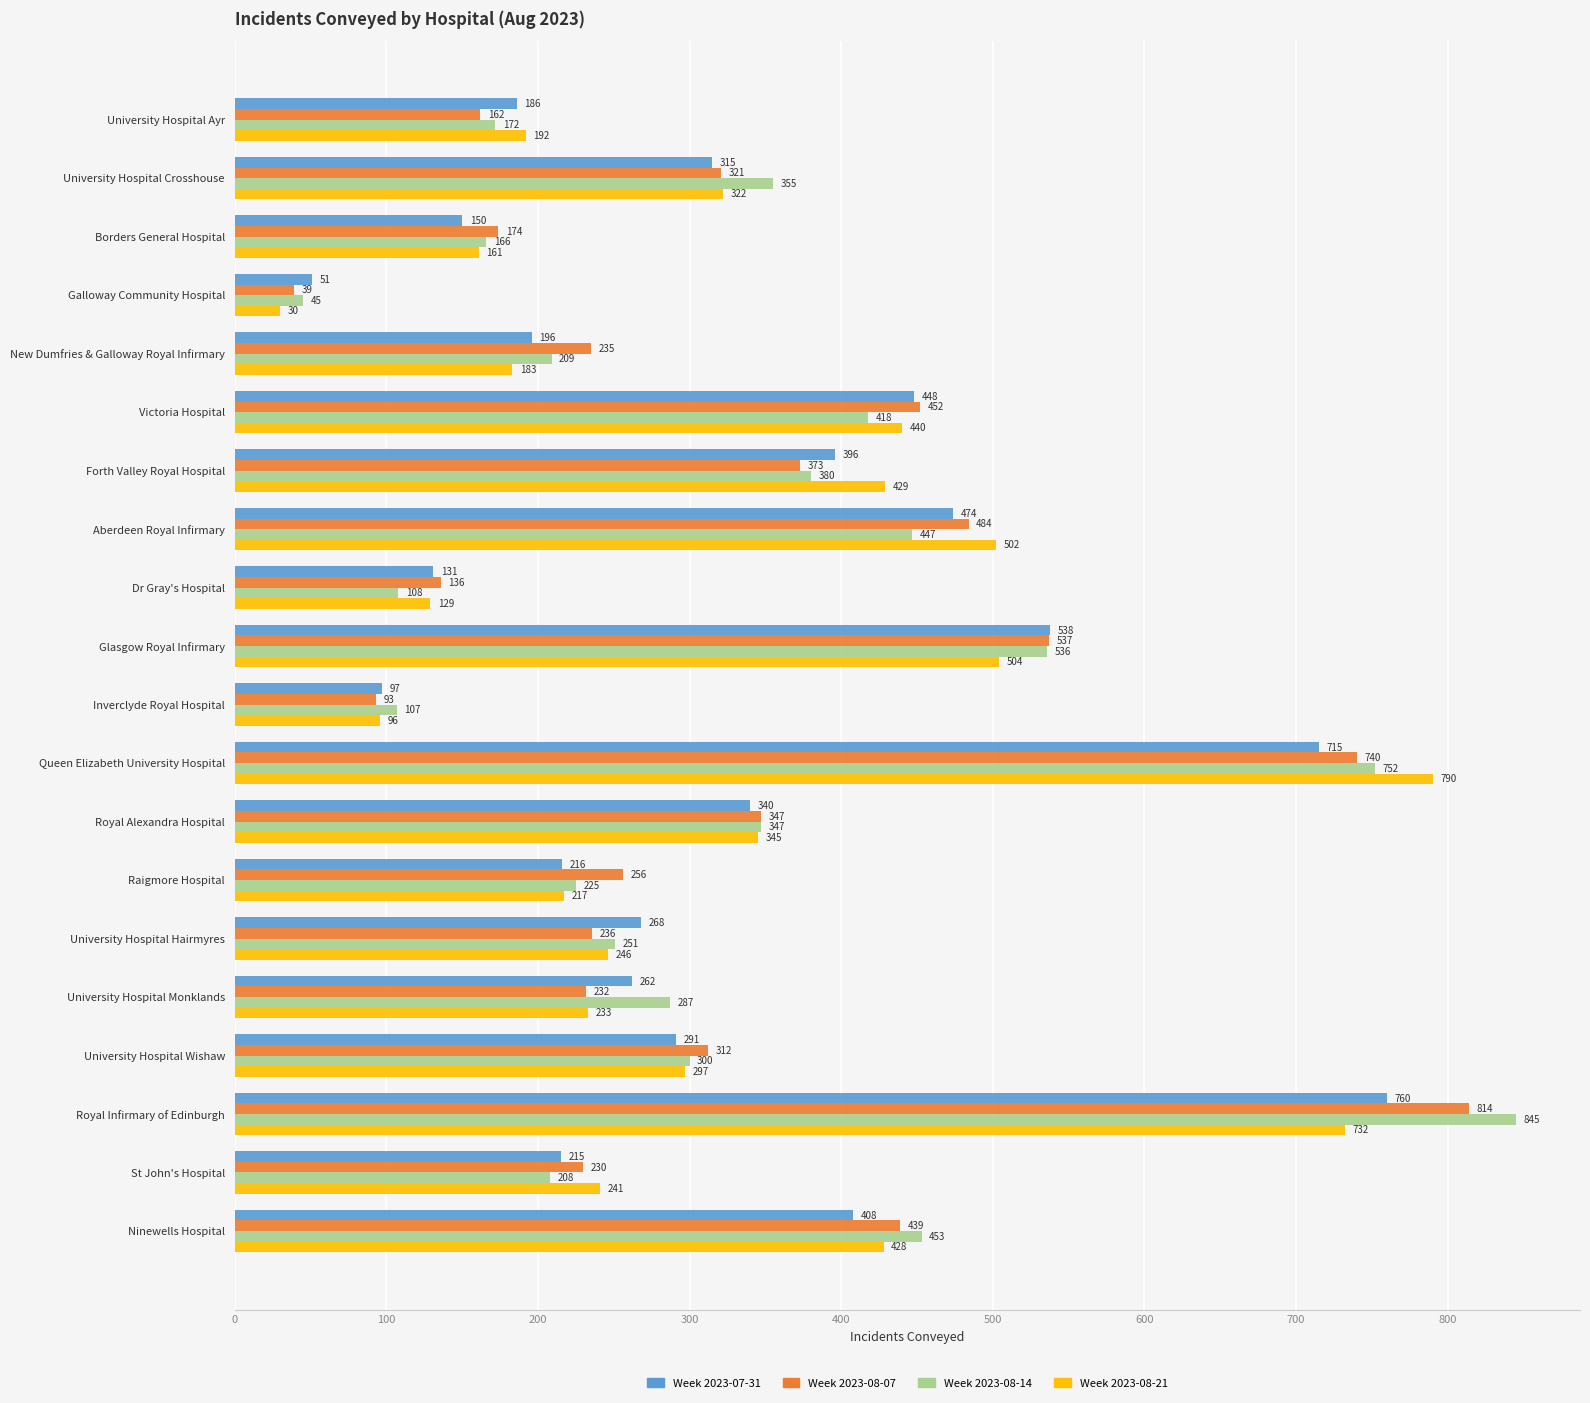

At which category does the chart reach its peak across all series?

Royal Infirmary of Edinburgh